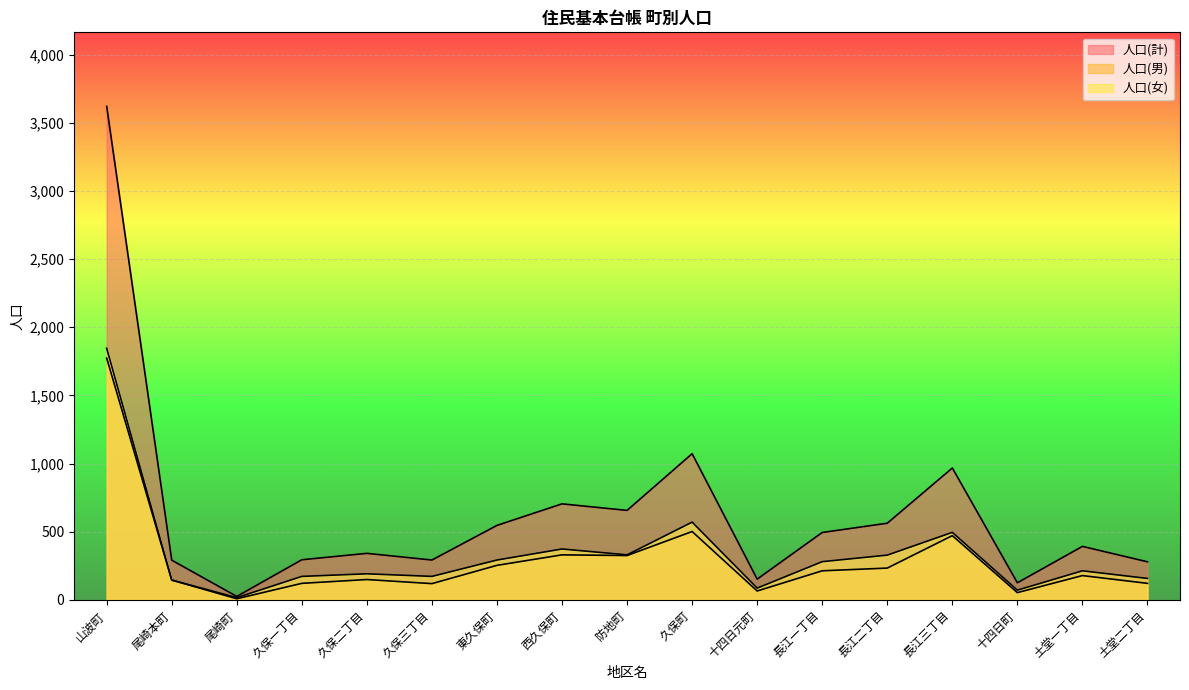

The value of 人口(計) at 尾崎本町 is 292. True or false?

True